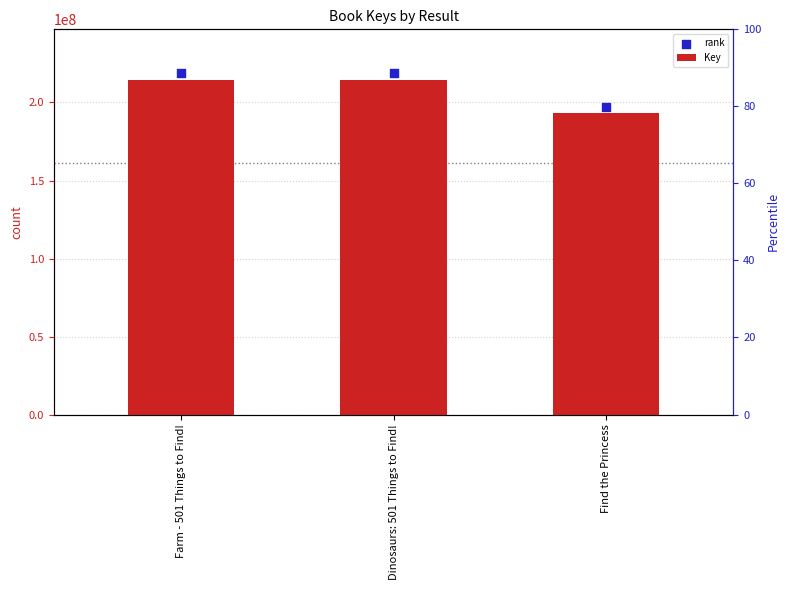

Which series has the widest spread of Y values?

rank